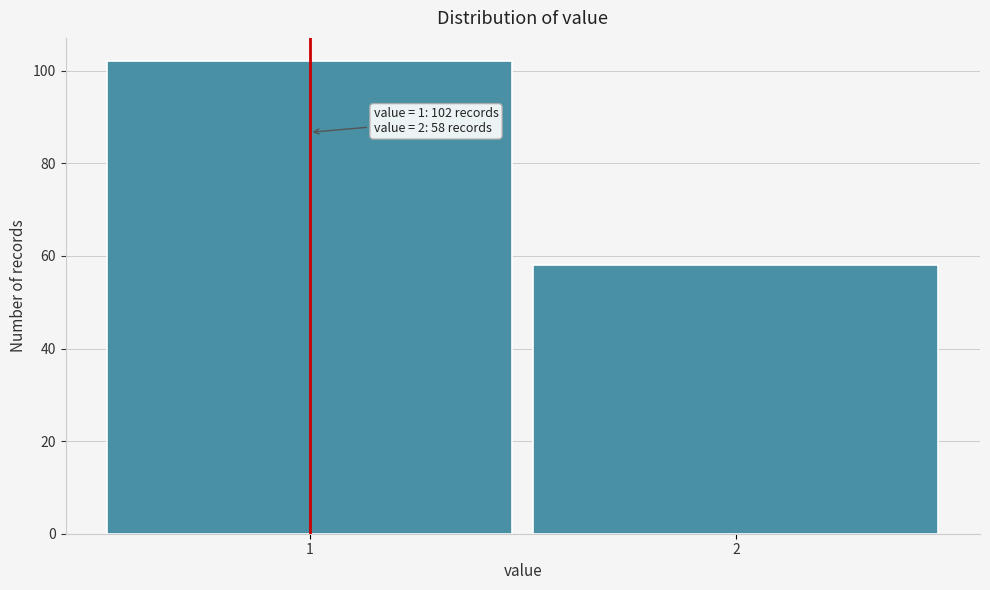

Reading left to right, transcribe all the data shown in this chart.

102	58